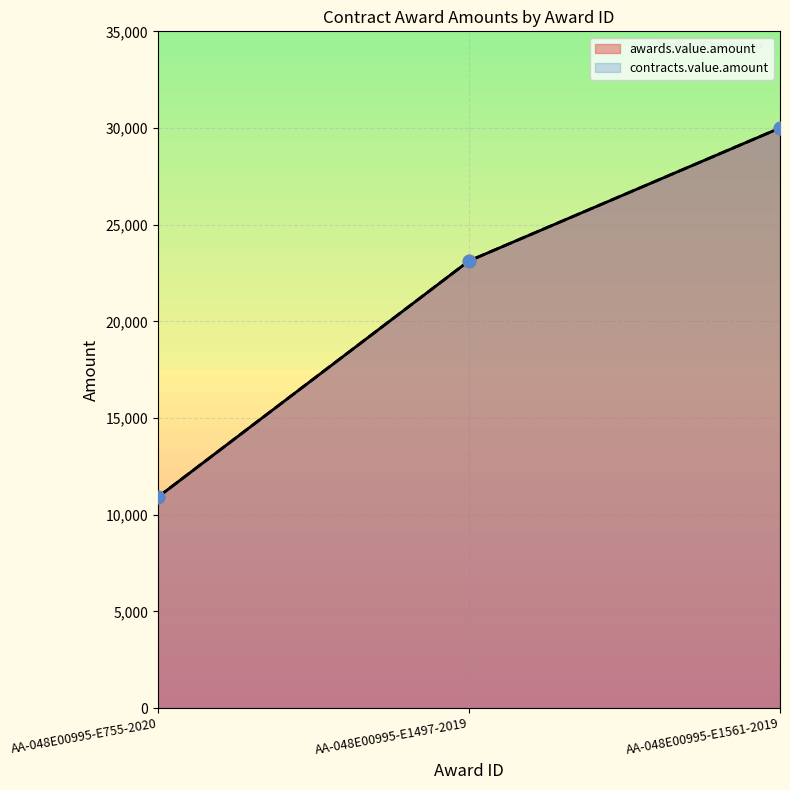

Which series has the largest total across all categories?

awards.value.amount